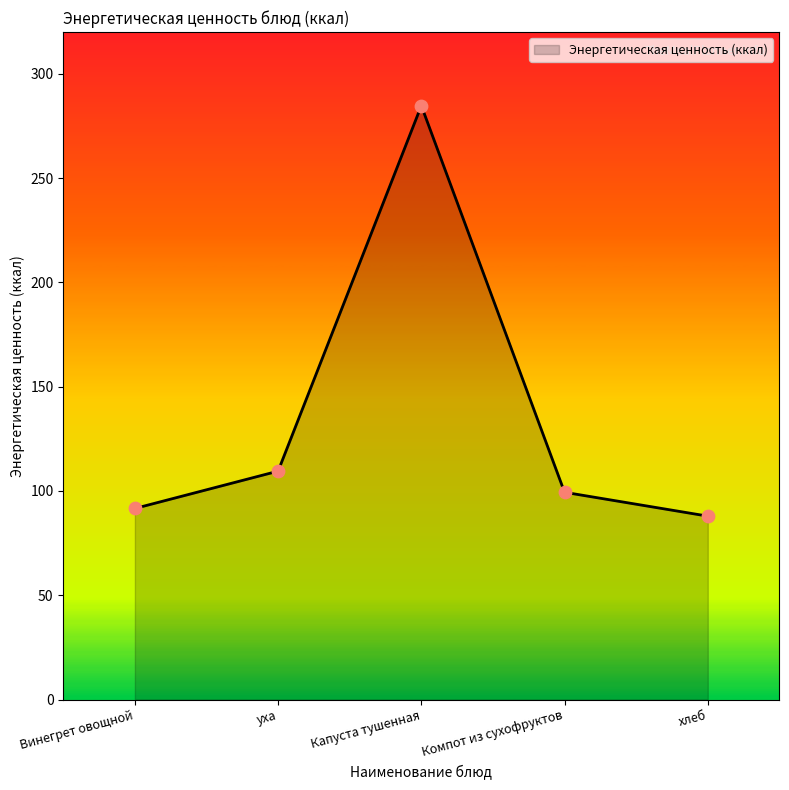

What is the change in value from Винегрет овощной to Компот из сухофруктов?

+7.8